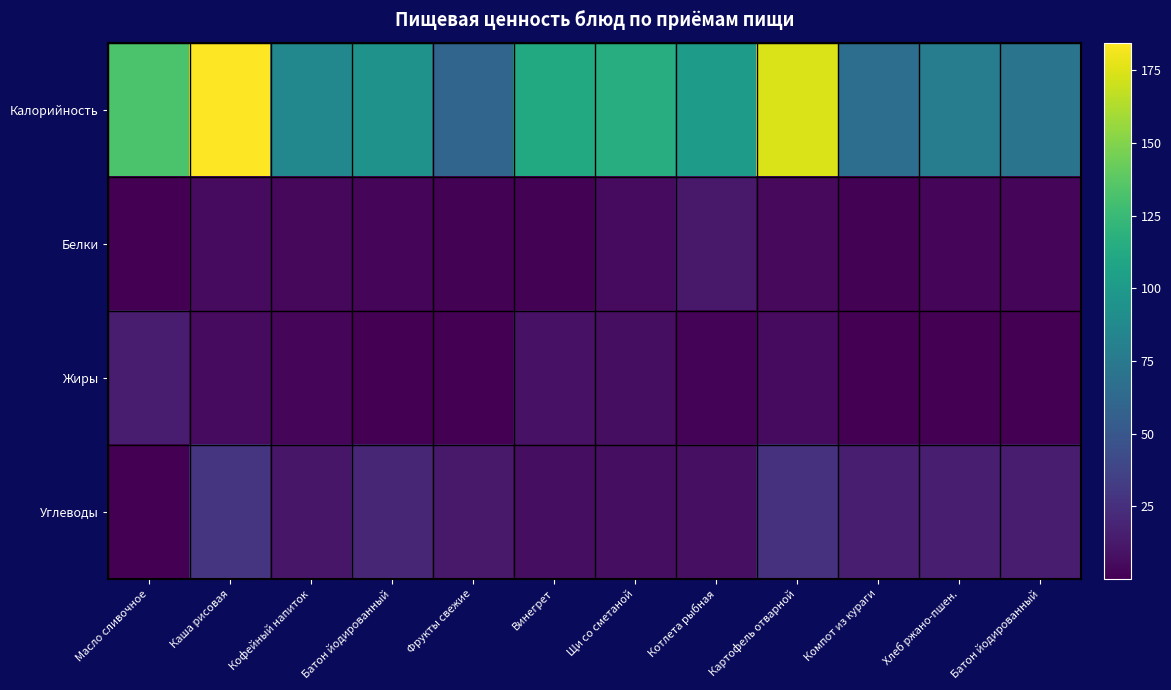

Reading left to right, list all the values displayed in this chart.

Калорийность: Масло сливочное=132.2	Каша рисовая=184.5	Кофейный напиток=86.0	Батон йодированный=95.0	Фрукты свежие=60.5	Винегрет=111.9	Щи со сметаной=115.3	Котлета рыбная=101.4	Картофель отварной=173.7	Компот из кураги=66.9	Хлеб ржано-пшен.=78.2	Батон йодированный=71.2
Белки: Масло сливочное=0.2	Каша рисовая=5.3	Кофейный напиток=3.9	Батон йодированный=3.2	Фрукты свежие=1.4	Винегрет=1.2	Щи со сметаной=5.8	Котлета рыбная=12.7	Картофель отварной=4.5	Компот из кураги=1.0	Хлеб ржано-пшен.=2.6	Батон йодированный=2.4
Жиры: Масло сливочное=14.5	Каша рисовая=5.4	Кофейный напиток=2.9	Батон йодированный=0.4	Фрукты свежие=0.3	Винегрет=8.9	Щи со сметаной=7.0	Котлета рыбная=2.2	Картофель отварной=5.5	Компот из кураги=0.1	Хлеб ржано-пшен.=0.5	Батон йодированный=0.3
Углеводы: Масло сливочное=0.3	Каша рисовая=28.7	Кофейный напиток=11.2	Батон йодированный=19.6	Фрукты свежие=13.0	Винегрет=6.7	Щи со сметаной=7.1	Котлета рыбная=7.7	Картофель отварной=26.5	Компот из кураги=15.6	Хлеб ржано-пшен.=15.8	Батон йодированный=14.7